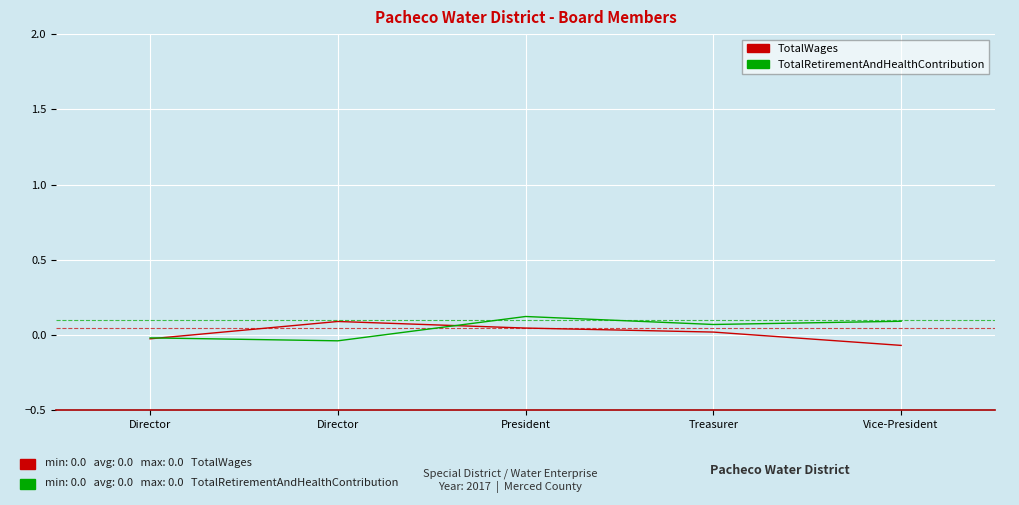

Where is TotalRetirementAndHealthContribution nearest to the value 0?

Director